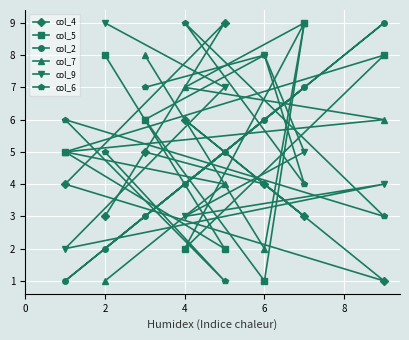

The col_6 series shows 8 at 2. True or false?

False